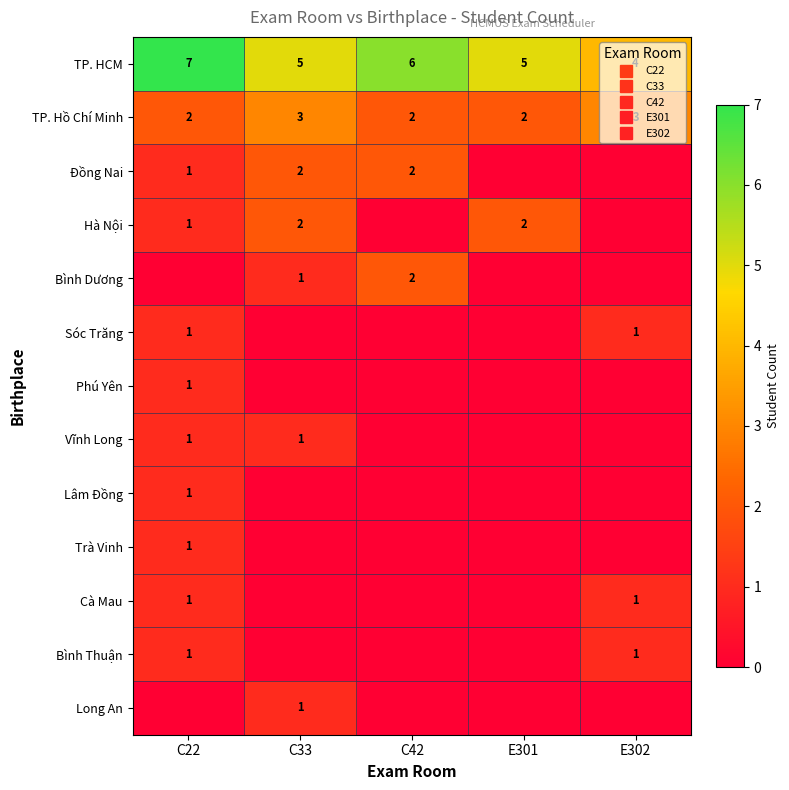

What is the sum of all Bình Dương values?

3